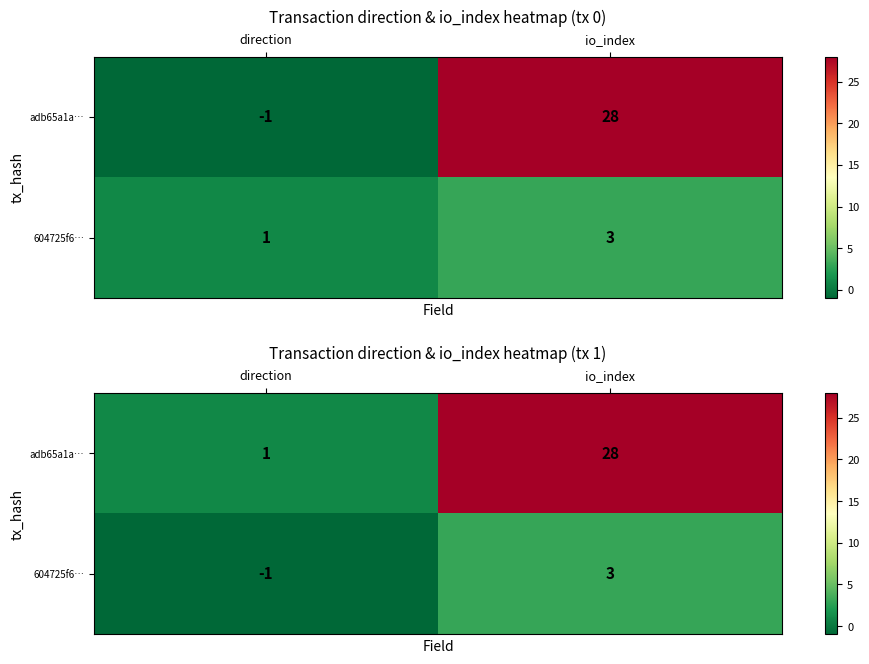

At which label does 604725f6… reach its peak?

io_index